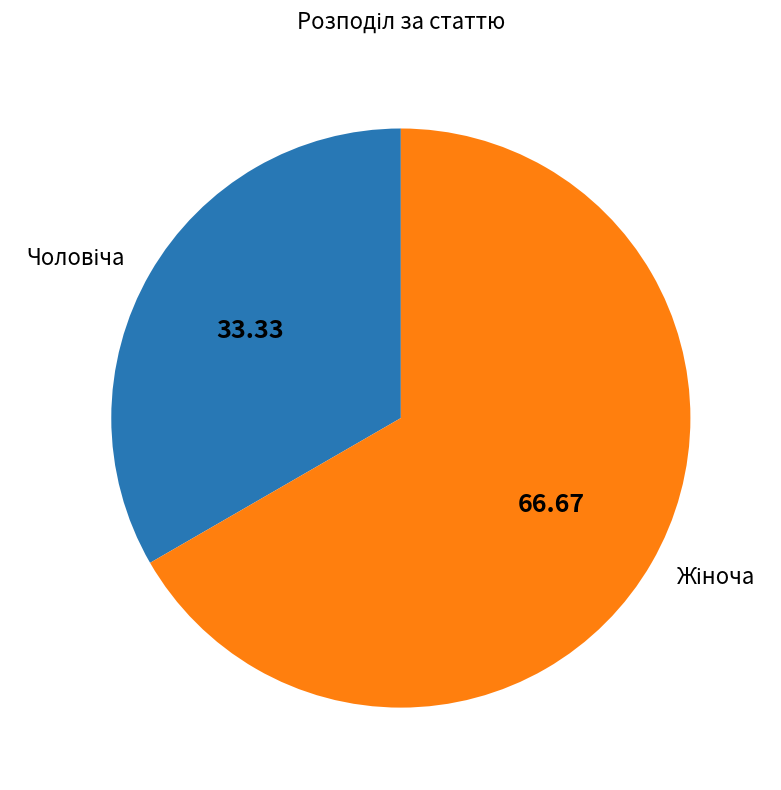

Does any single category account for the majority?

Yes